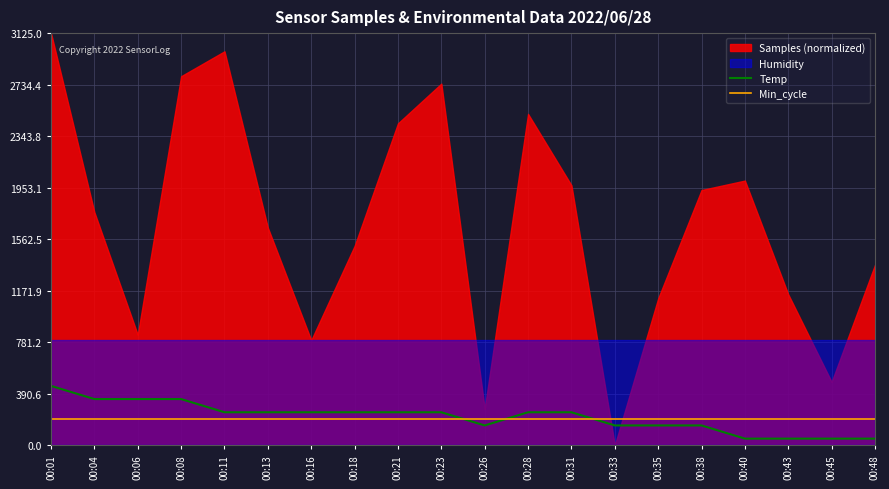

Where is Temp nearest to the value 249?

00:11